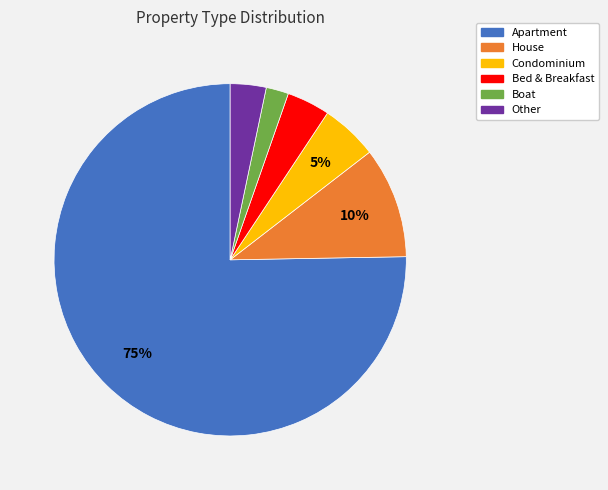

To the nearest percent, what percentage of the pie is Condominium?

5%